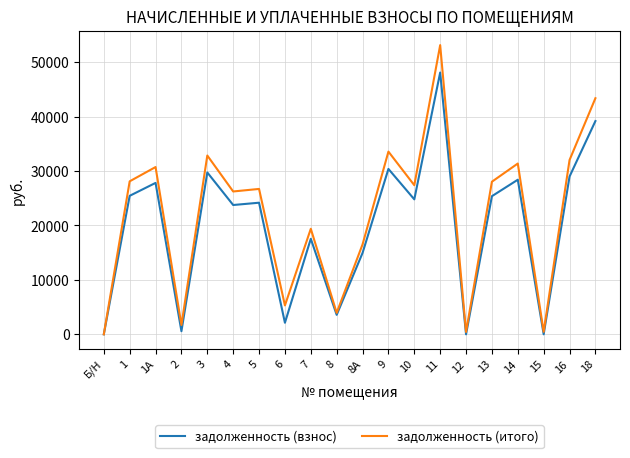

The задолженность (итого) series shows 48036.2 at 13. True or false?

False